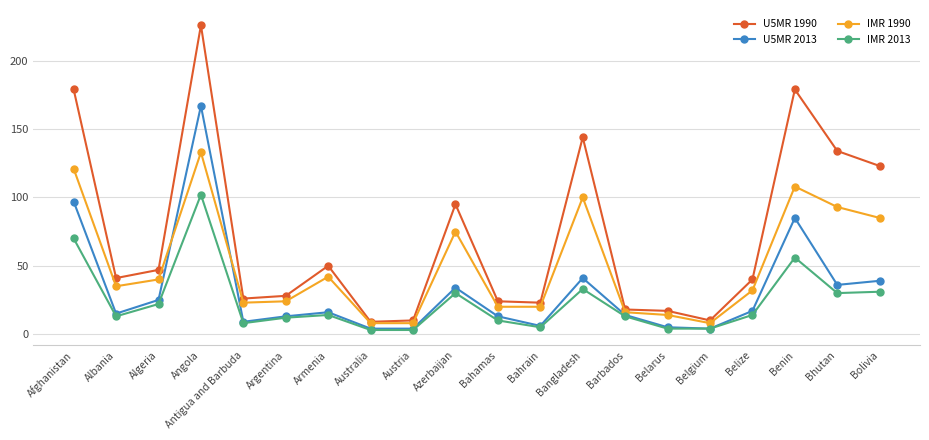

True or false: U5MR 1990 and IMR 2013 intersect in this chart.

False